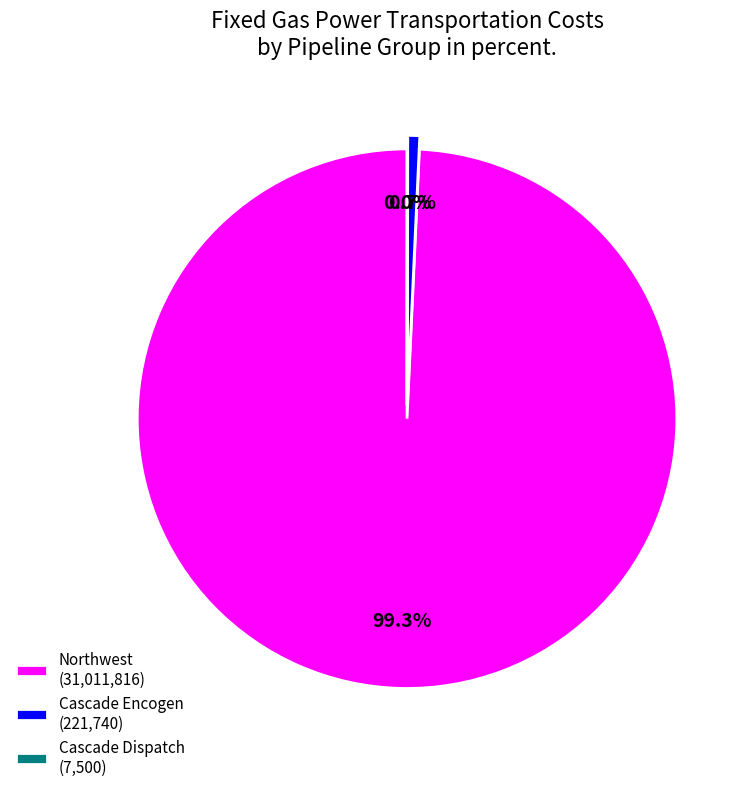

Which slice is the largest?

Northwest (31,011,816)